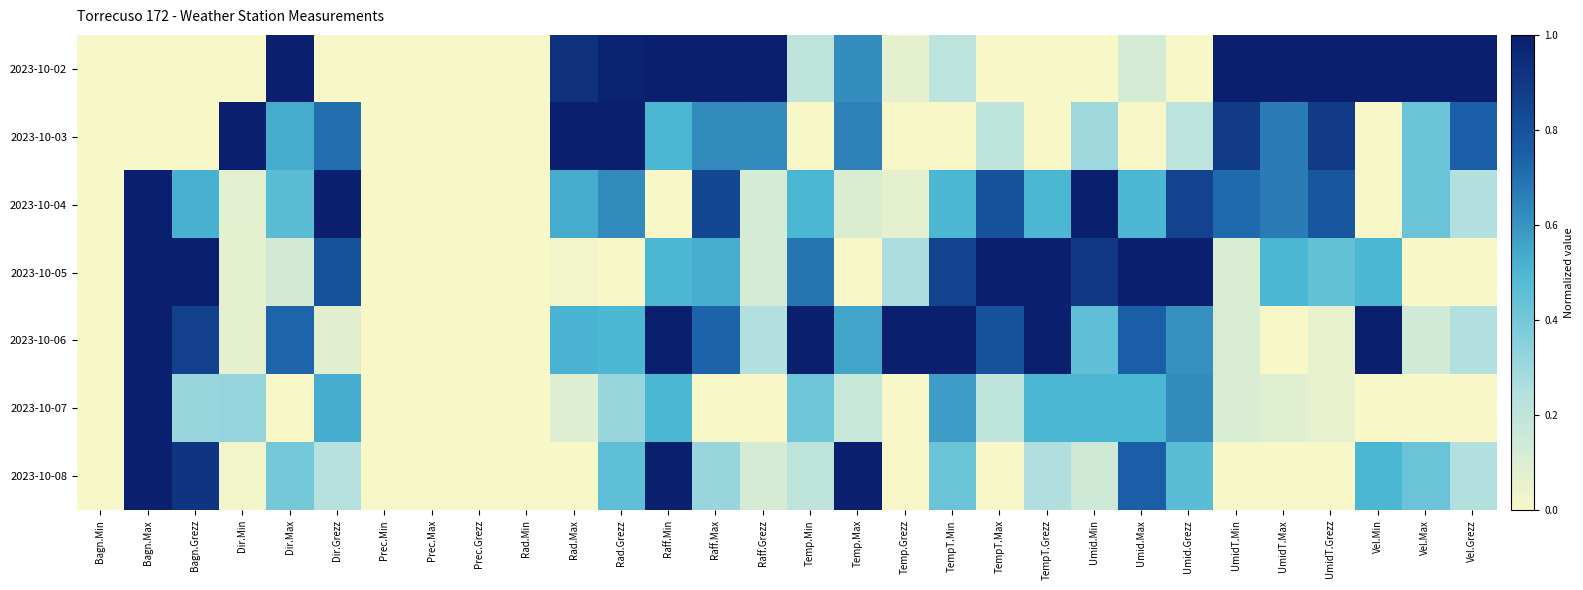

Which category has the lowest value across all series?

Bagn.Min